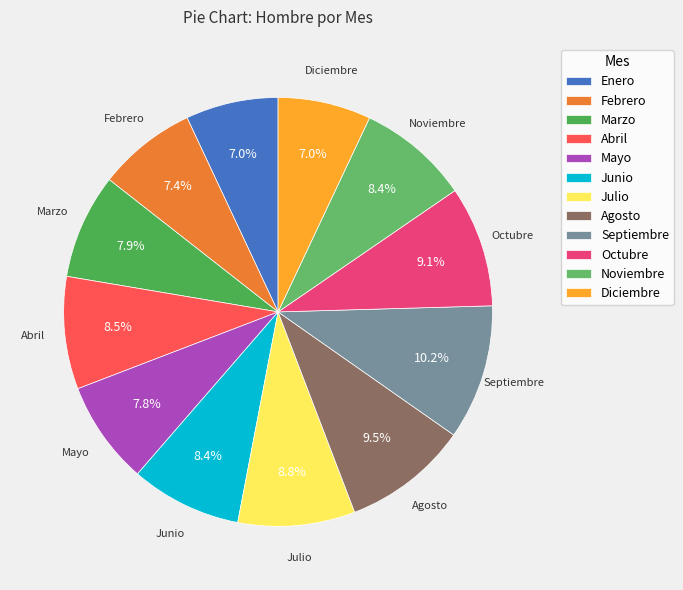

To the nearest percent, what is the average slice percentage?

8%